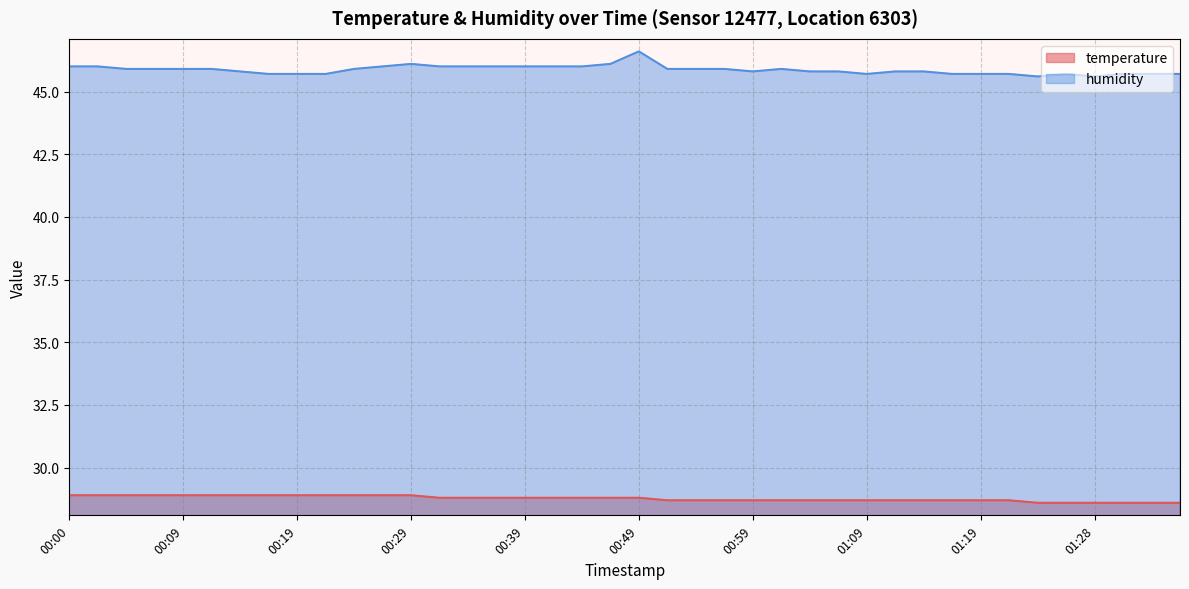

The value of humidity at 00:34 is 46.0. True or false?

True